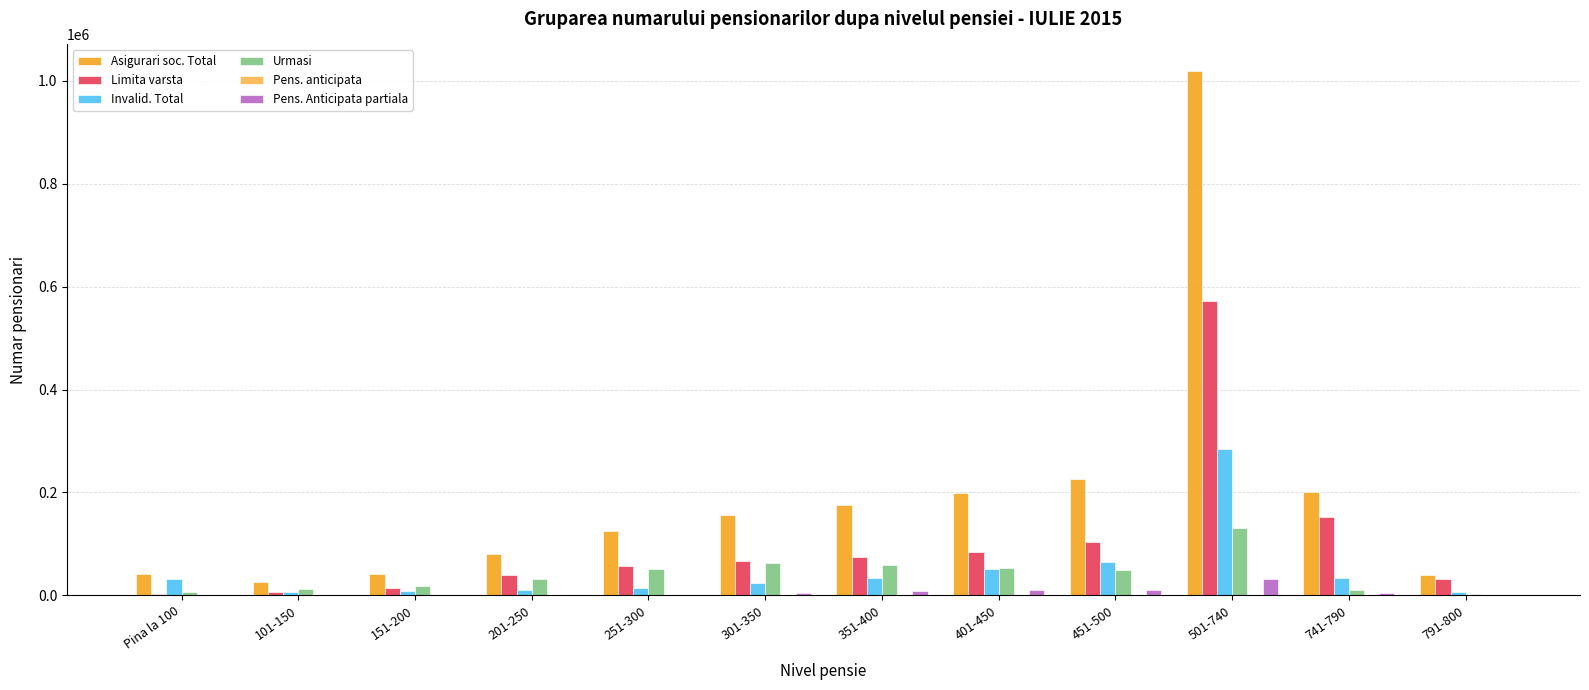

What is the greatest value displayed?

1019542